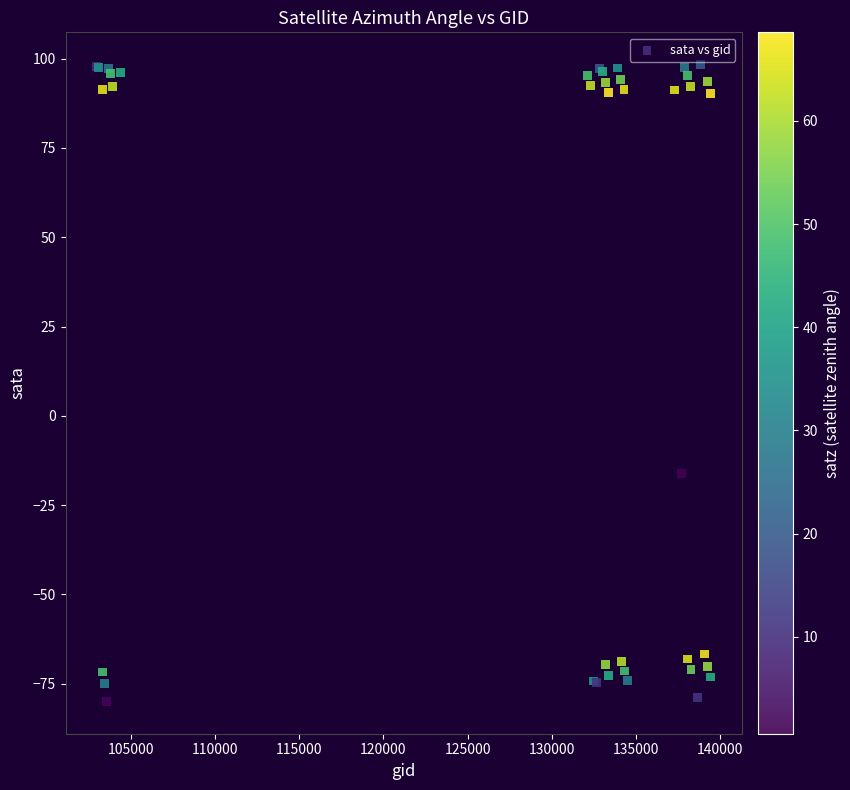

What Y value in the scatter plot is closest to 9?

-16.2